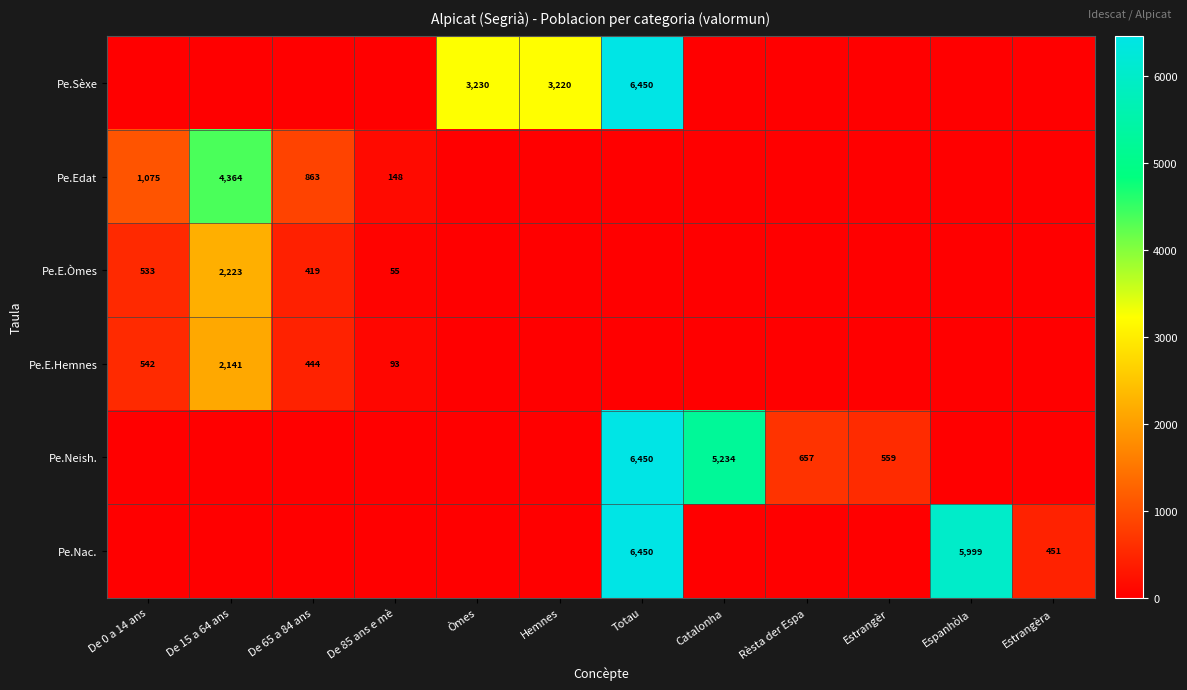

The Pe.Sèxe series shows 3220 at Hemnes. True or false?

True